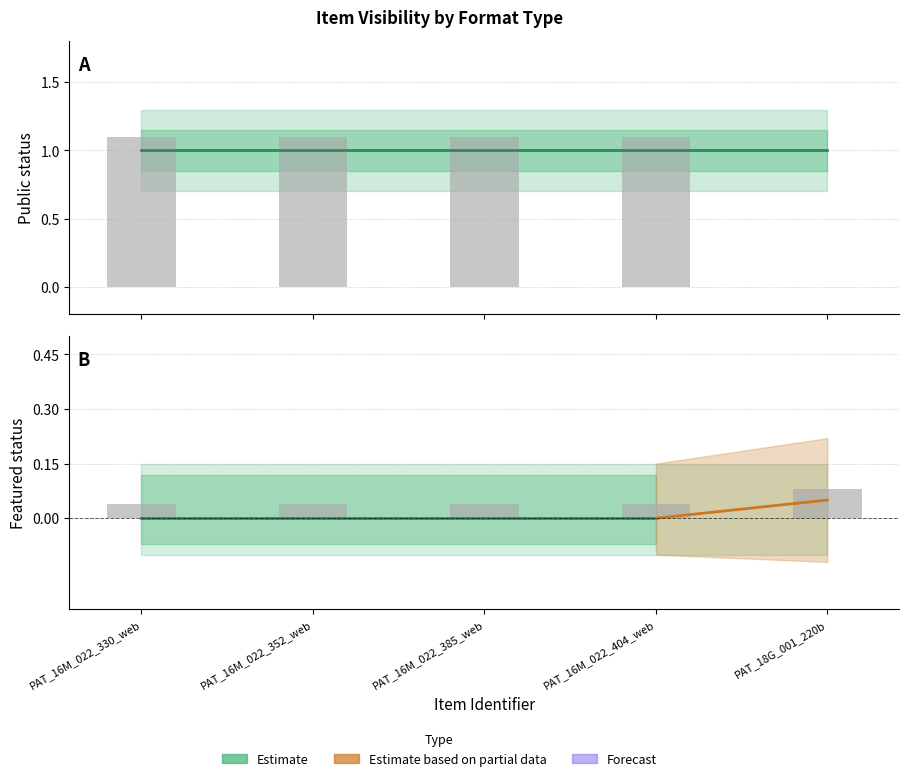

What is the lowest value of the Public upper series?

1.3